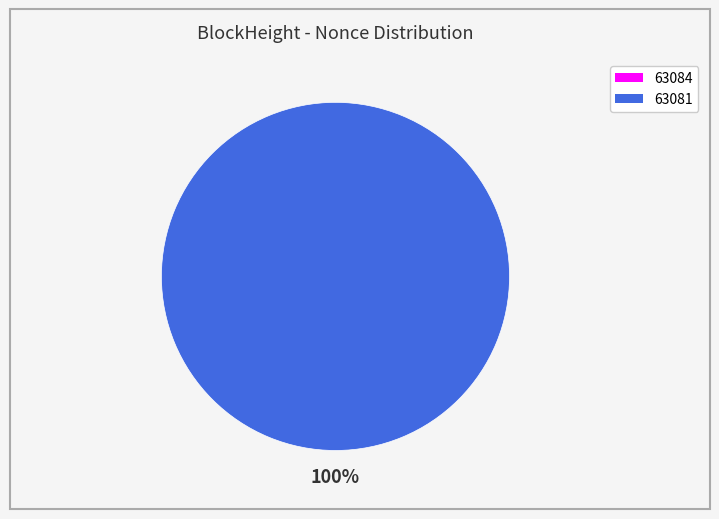

Does 63084 represent more than half of the total?

No